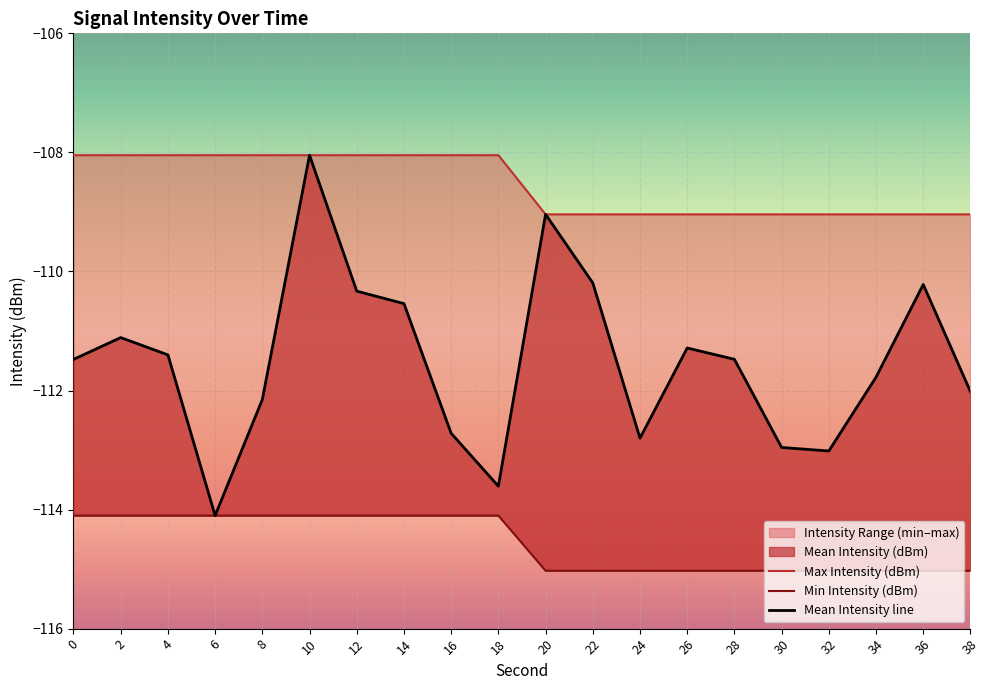

True or false: Mean Intensity line and Max Intensity (dBm) cross at least once.

False